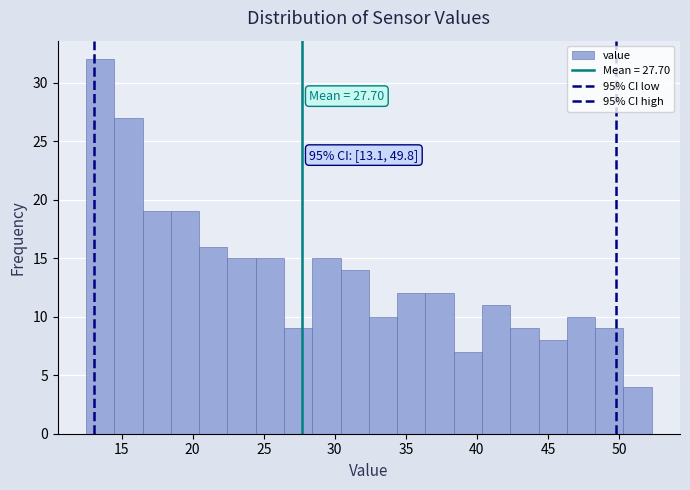

Around what value on the x-axis is the tallest bar? Give the approximate position of its centre, as read against the axis.

13.5